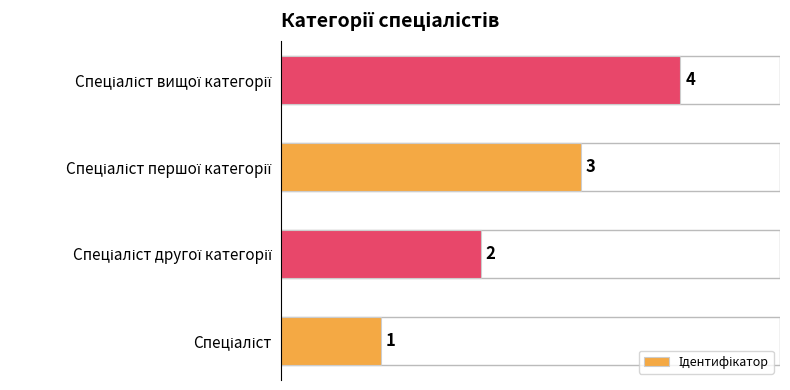

What is the greatest value displayed?

4